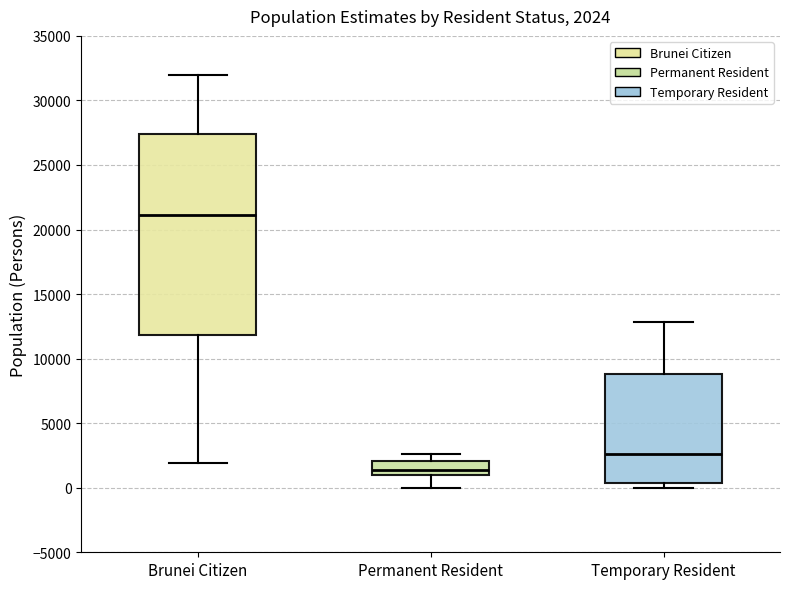

Which box is the tallest, from its lower edge to its upper edge?

Brunei Citizen